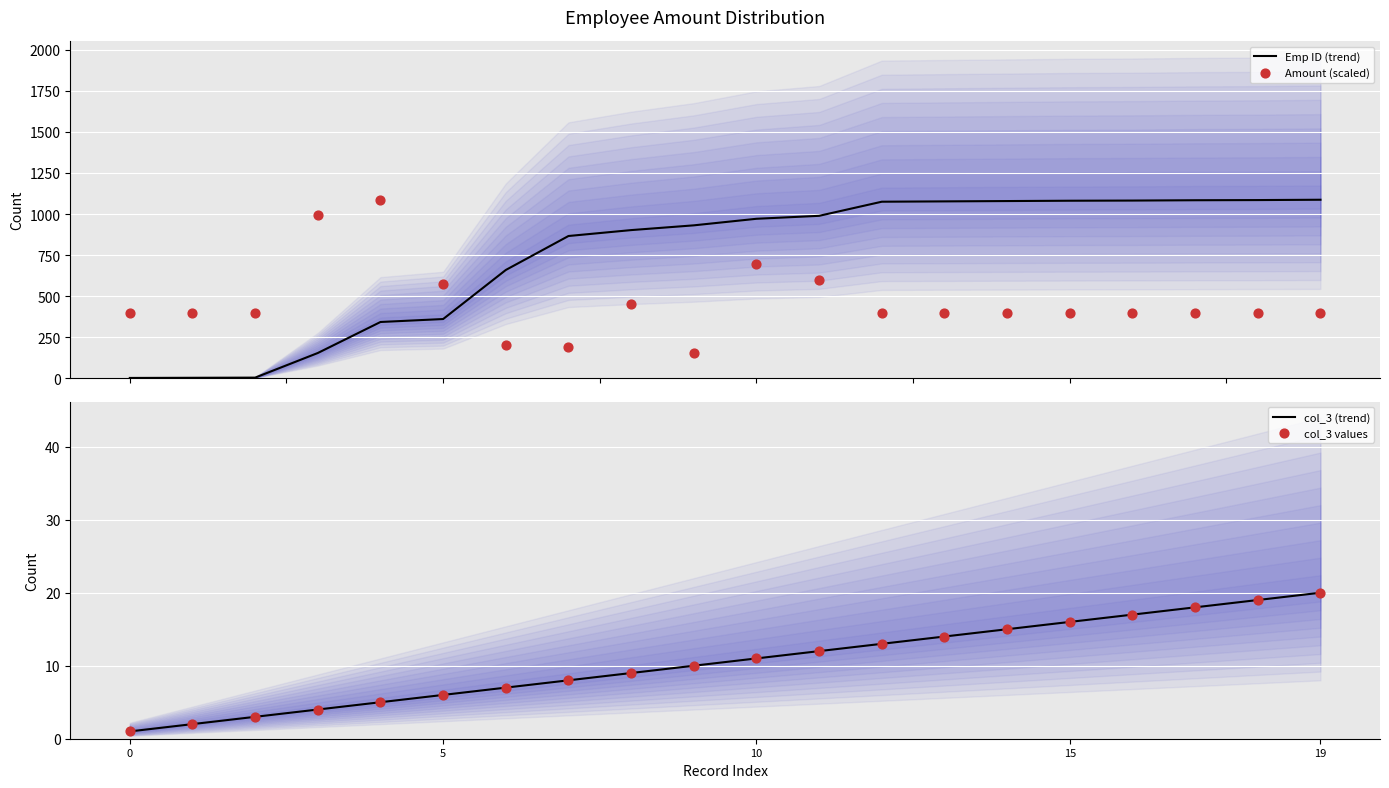

At which category is the sum across all series the highest?

10